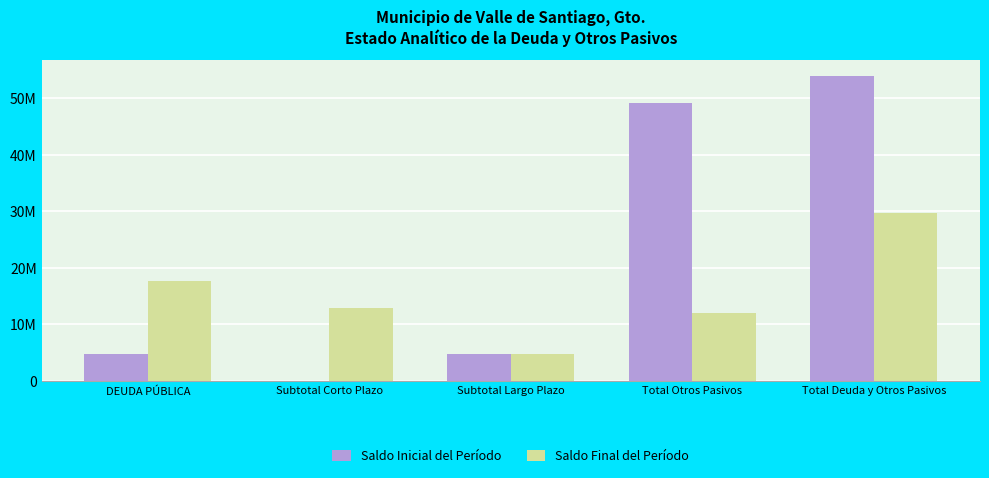

What position from the left is Total Otros Pasivos?

4